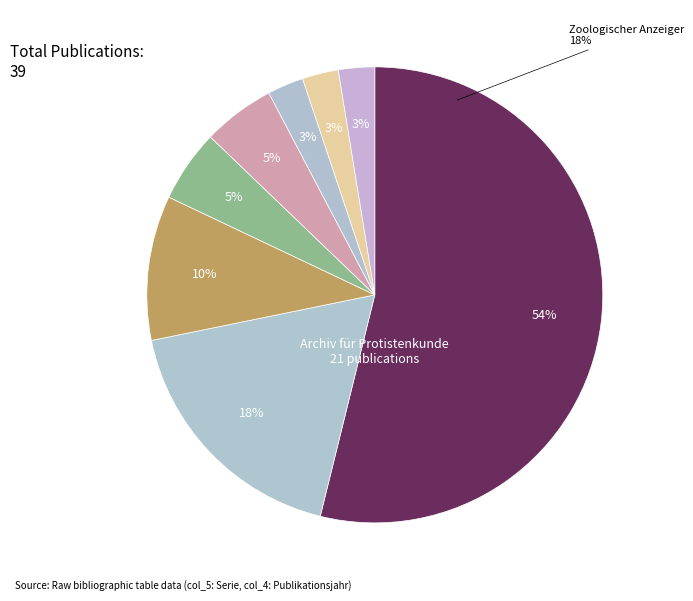

Is it true that Monografien Evertebrata Gemischt is 11% of the pie?

False